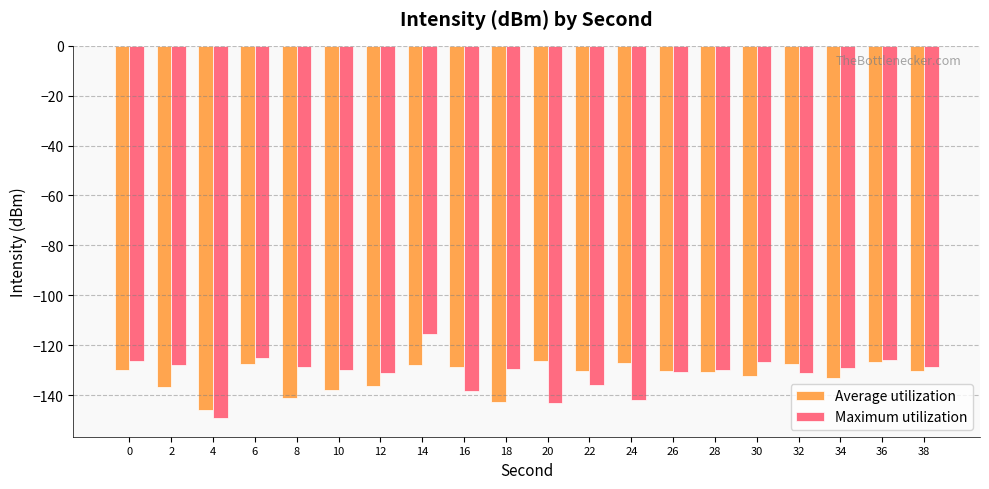

Which series has the largest range (max minus min)?

Maximum utilization